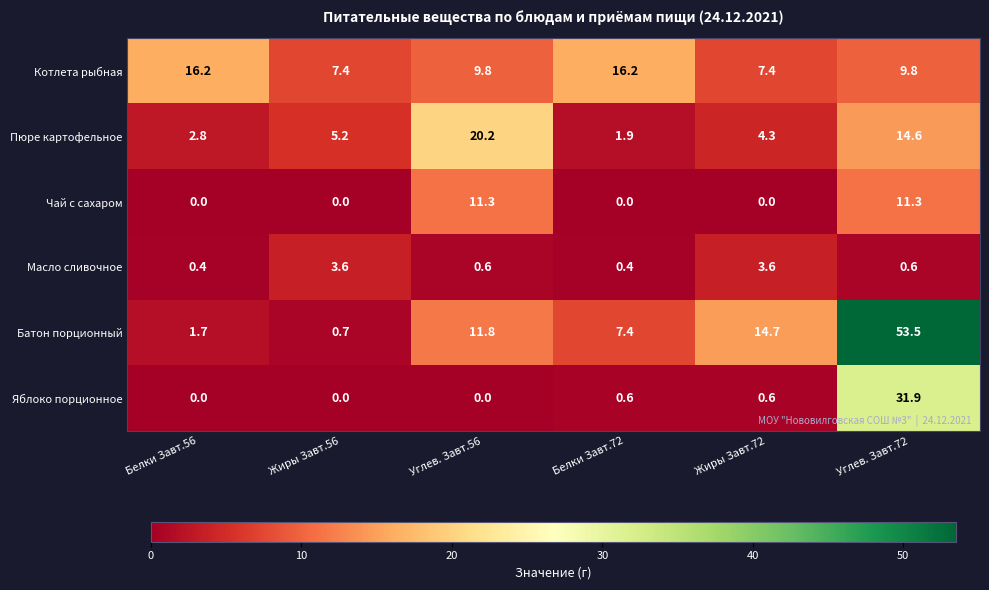

What is the sum of the Котлета рыбная values at Углев. Завт.72 and Углев. Завт.56?

19.6